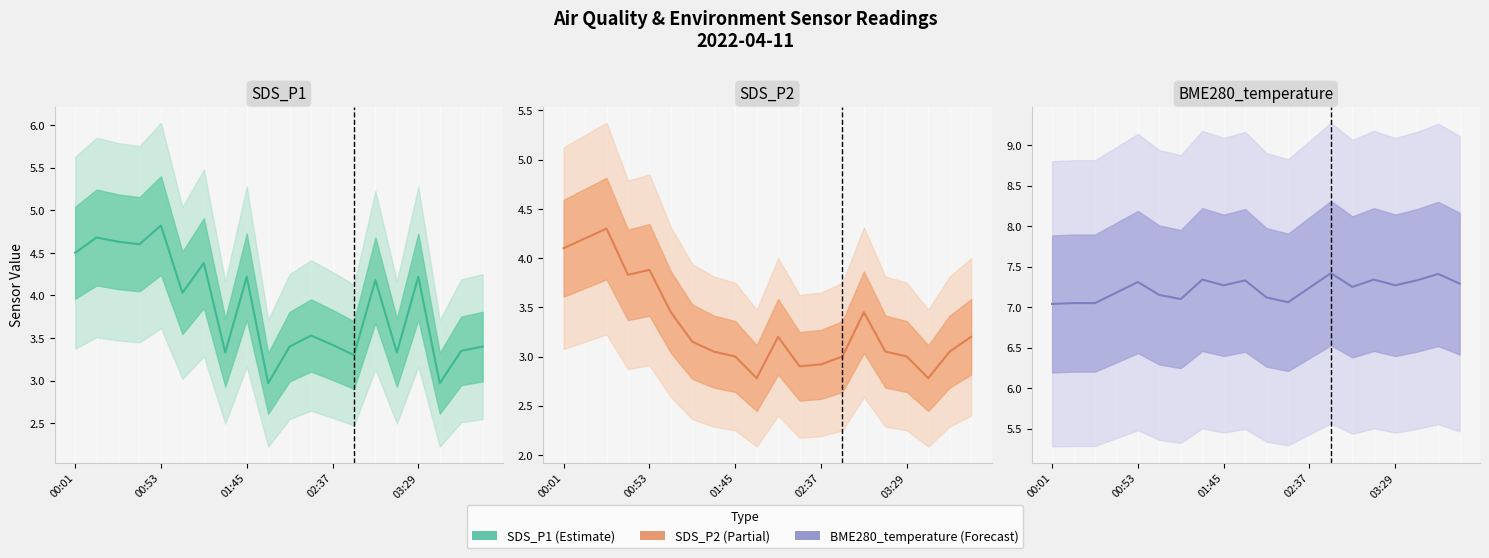

Which series has the largest range (max minus min)?

SDS_P1